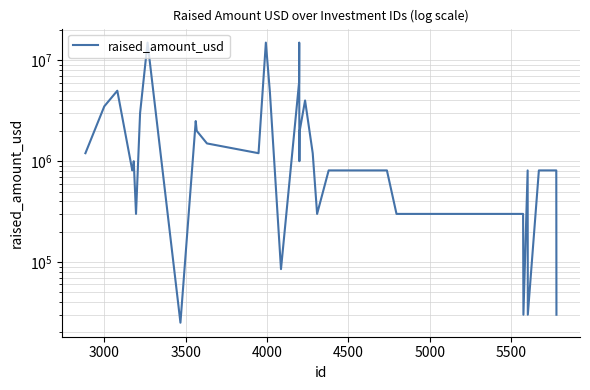

Is it true that the value at 19 is 572250?

False